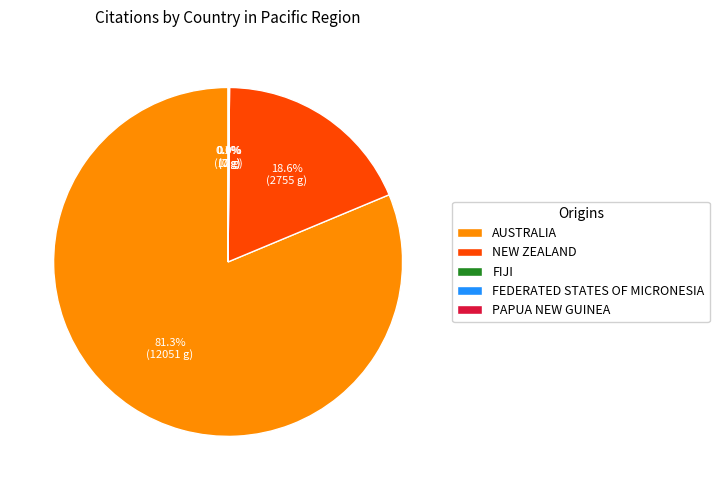

Which category has the biggest portion of the pie?

AUSTRALIA